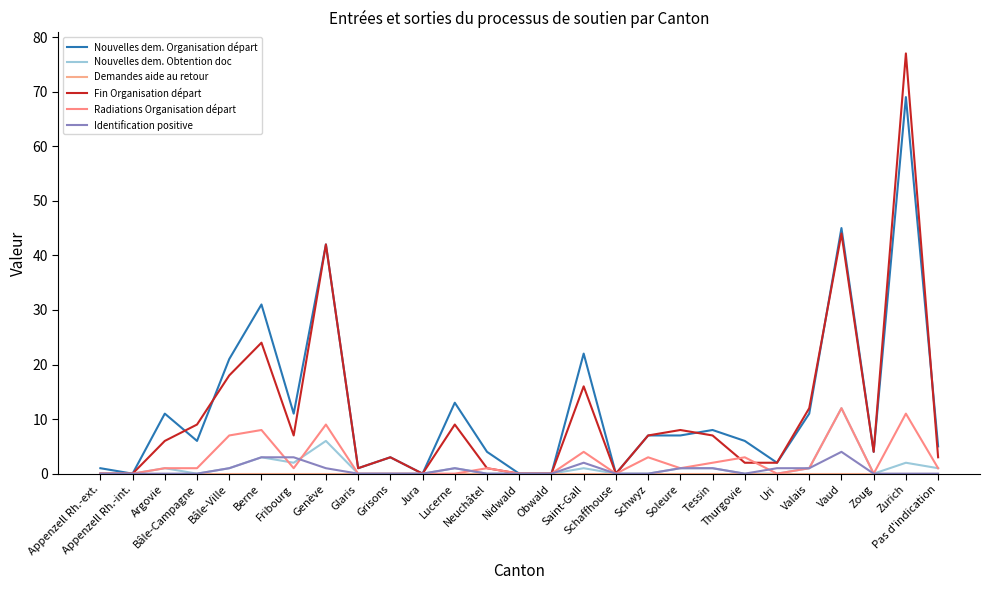

Which series has the largest total across all categories?

Nouvelles dem. Organisation départ